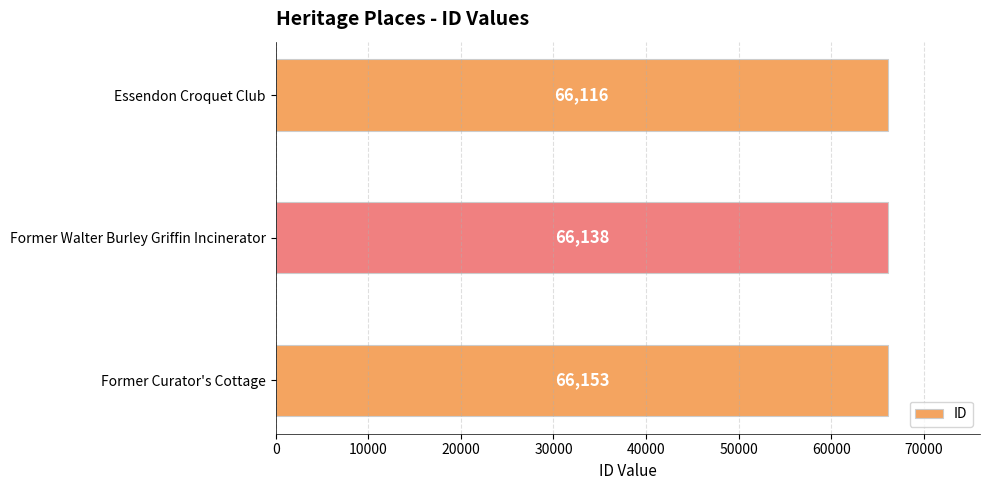

At which label is the value closest to 66134?

Former Walter Burley Griffin Incinerator